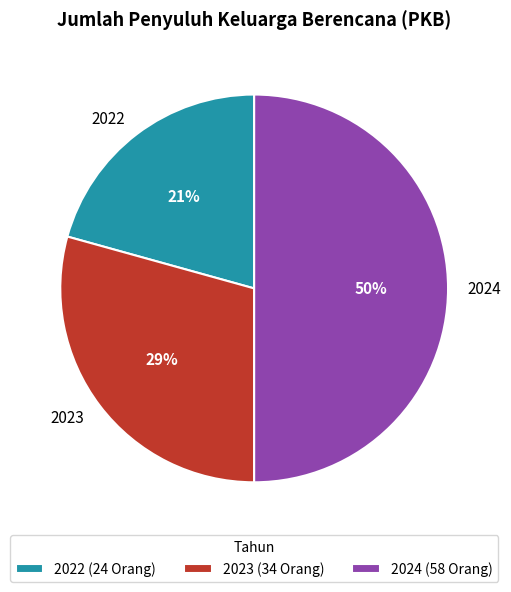

Count the number of slices in the pie.

3